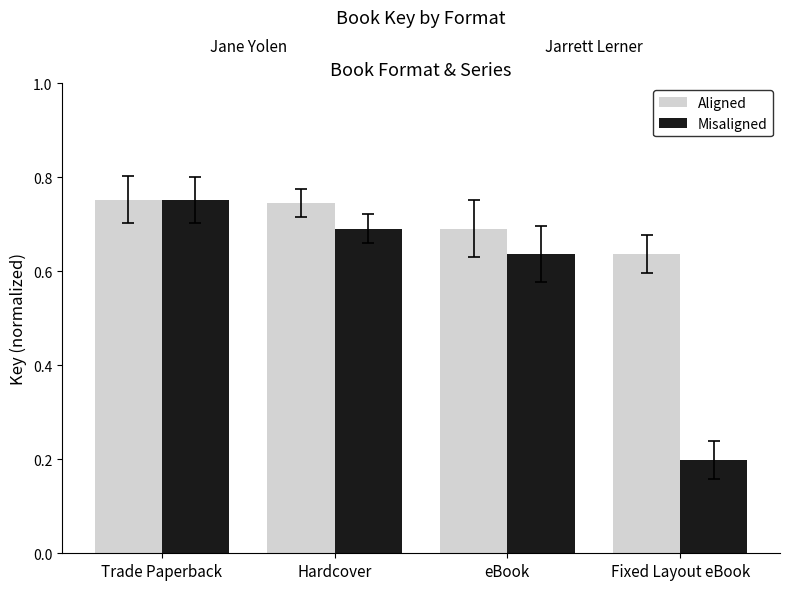

Which series has the largest total across all categories?

Aligned